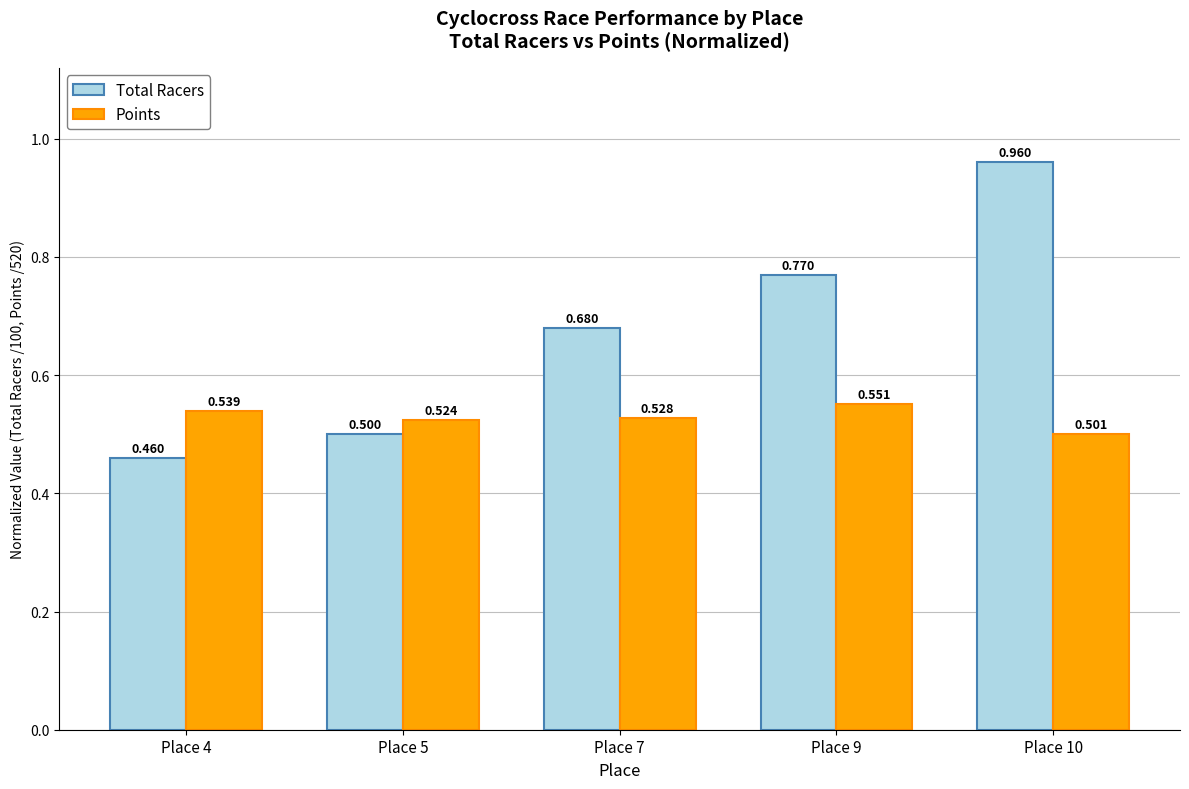

Which label corresponds to the smallest value in the chart?

Place 4